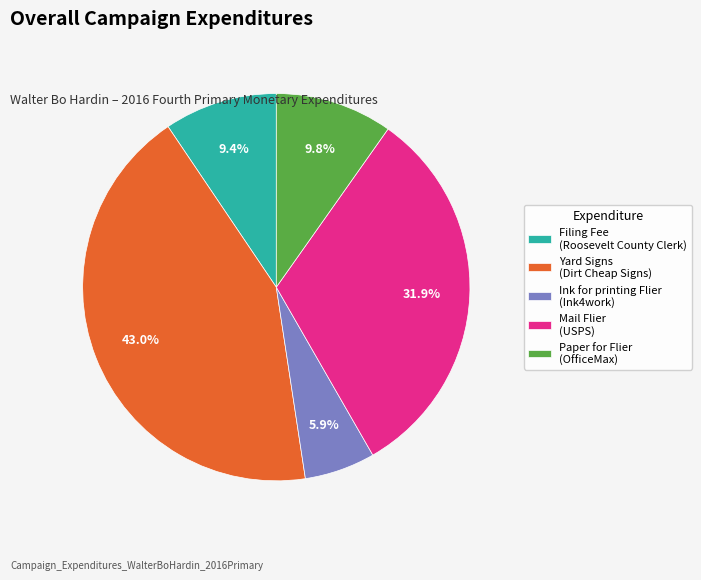

Which category has the biggest portion of the pie?

Yard Signs (Dirt Cheap Signs)